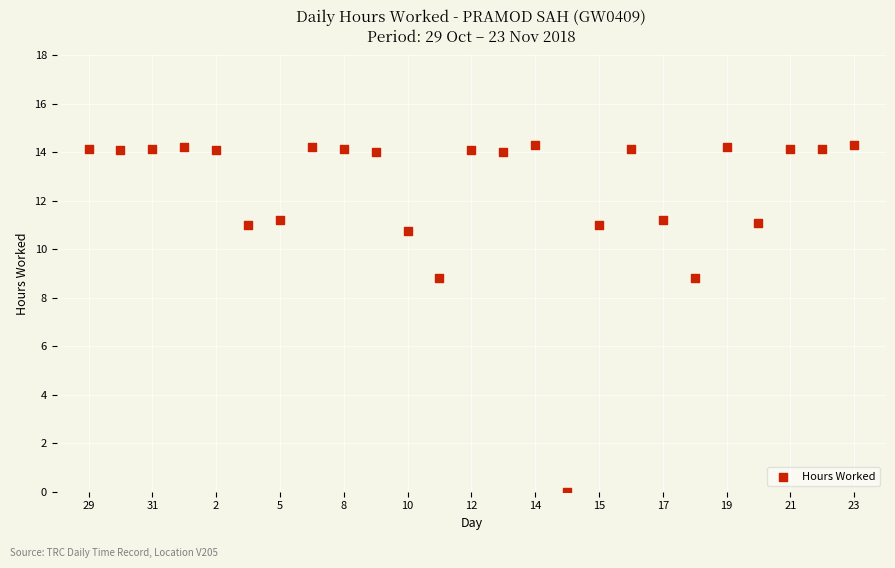

What is the range of Y values (max minus min)?

14.3